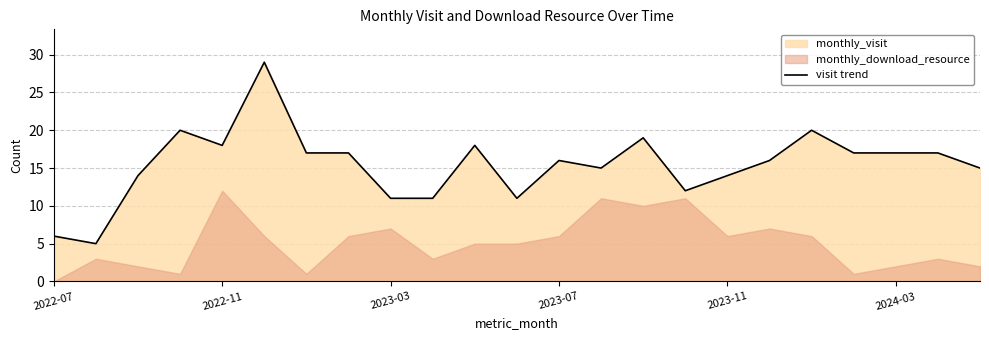

What is the greatest value displayed?

29